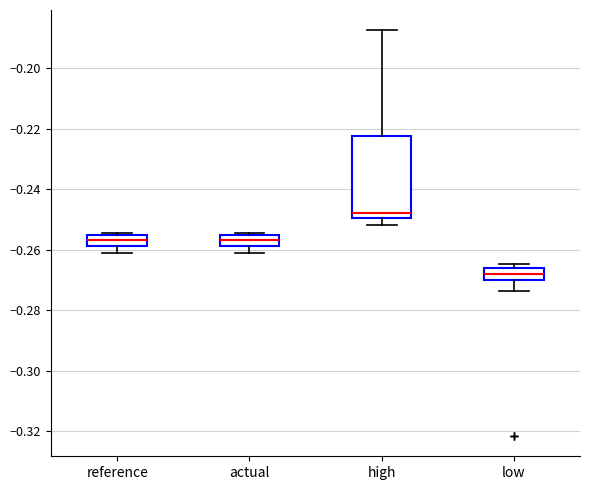

Where is the lower edge of the box for actual on the y-axis? The values are not printed on the chart, so give them approximately, as read against the axis.

-0.258